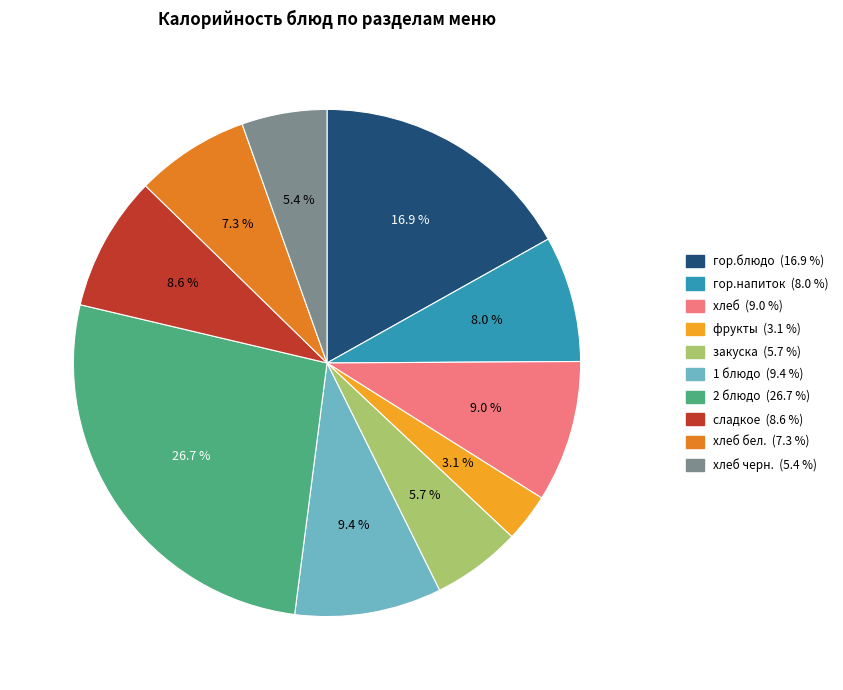

How many segments does this pie chart have?

10